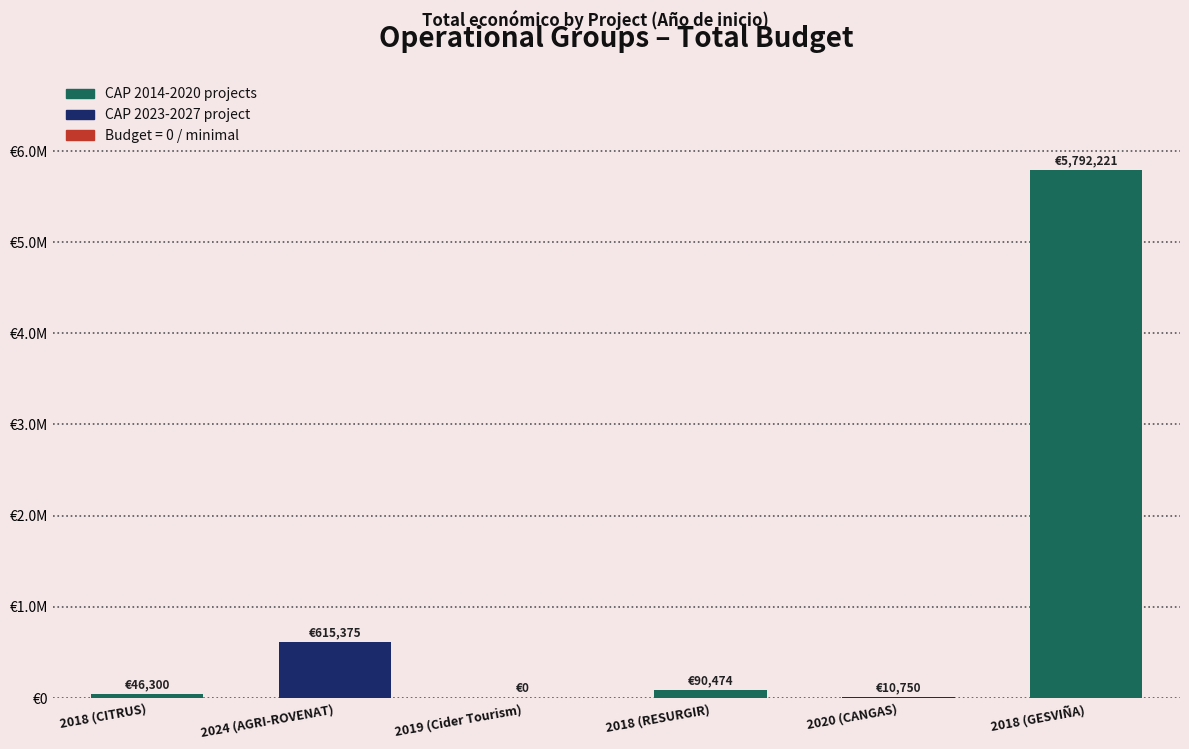

What is the difference between the values at 2020 (CANGAS) and 2018 (GESVIÑA)?

5781471